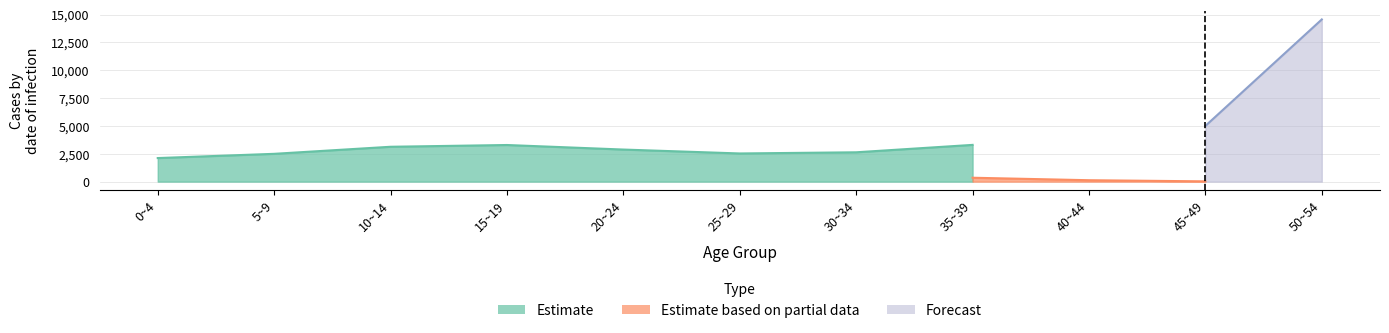

List the labels in order of Estimate value, smallest first.

0~4, 5~9, 25~29, 30~34, 20~24, 10~14, 15~19, 35~39, 50~54, 45~49, 40~44